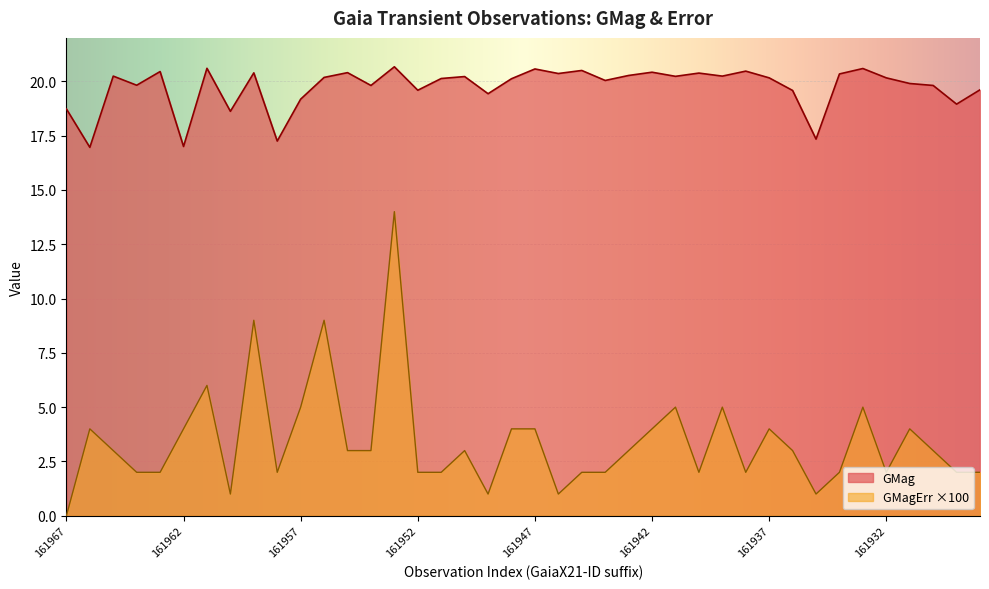

How many lines are shown in the chart?

2